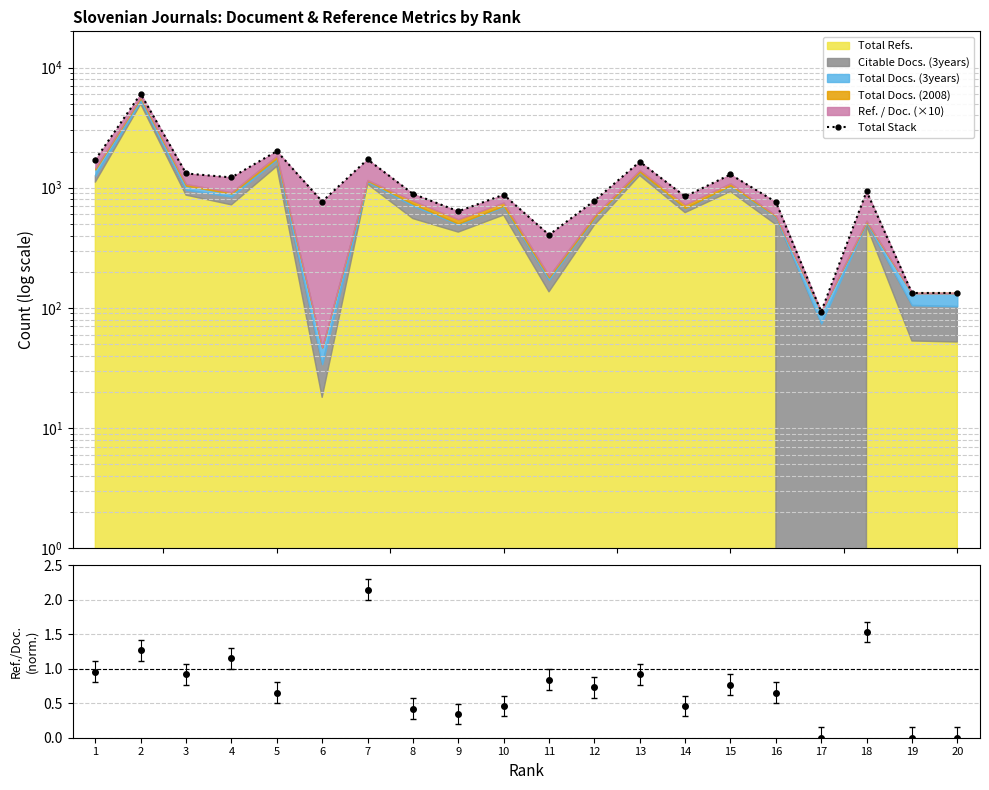

Is it true that the value at 13 is 1645?

True